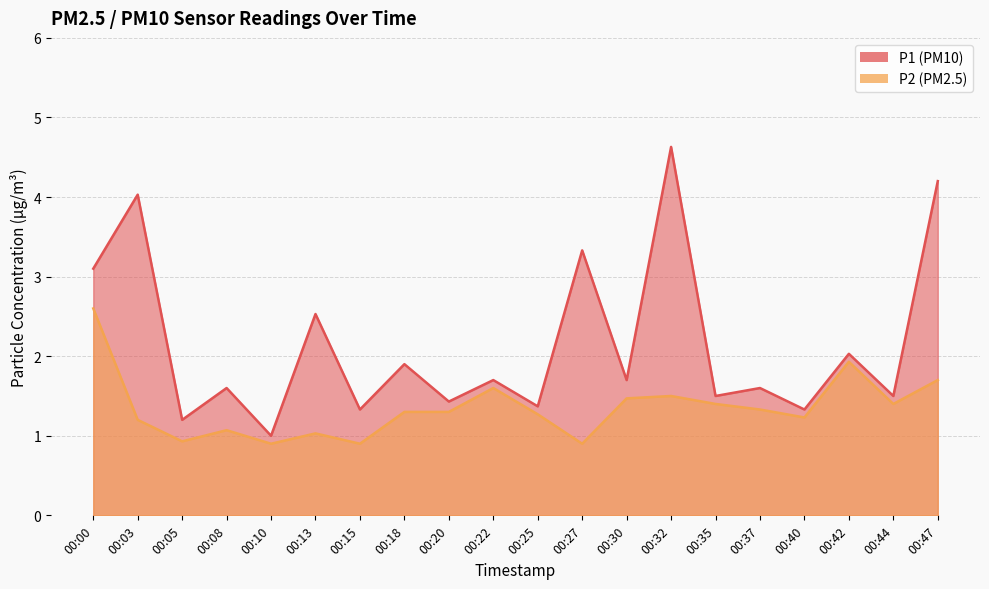

Rank the categories by P2 value from highest to lowest.

00:00, 00:42, 00:47, 00:22, 00:32, 00:30, 00:35, 00:44, 00:37, 00:18, 00:20, 00:25, 00:40, 00:03, 00:08, 00:13, 00:05, 00:10, 00:15, 00:27